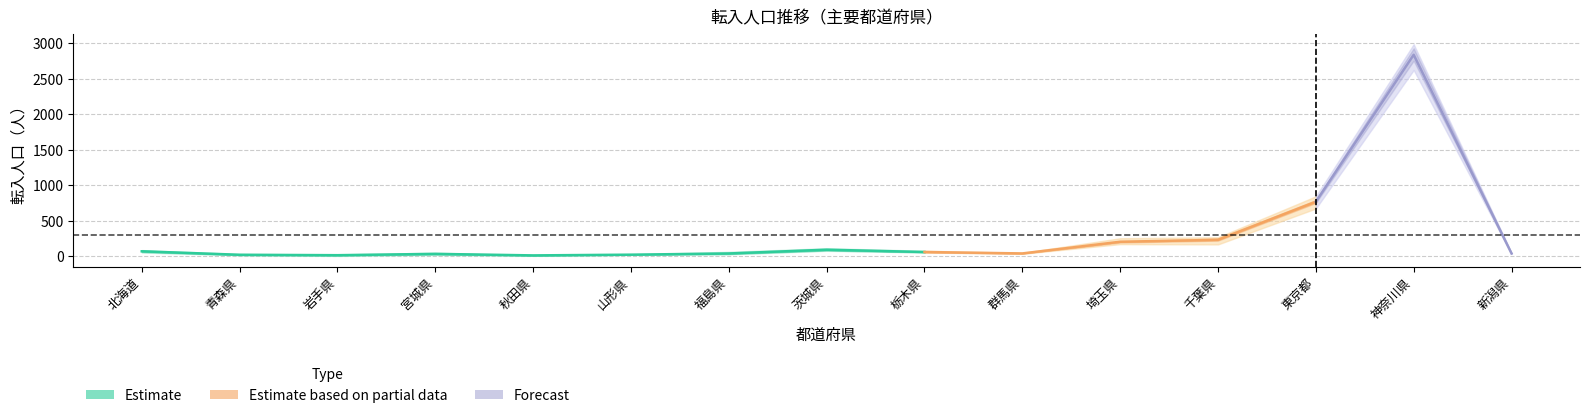

Is this an area chart (filled region under the line)?

No